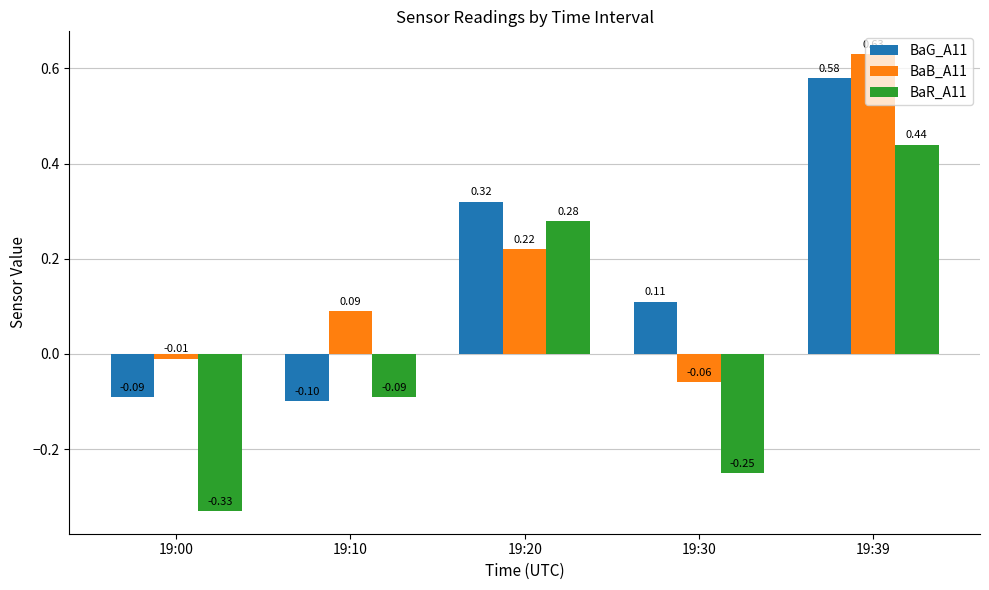

How many bars are there in each group?

3